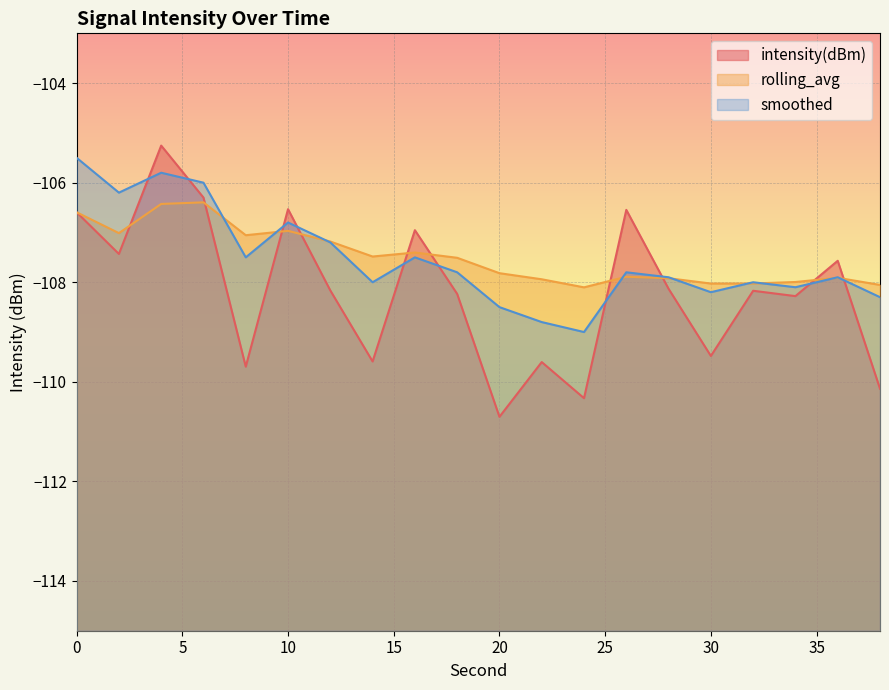

Is the value of intensity(dBm) at 18 greater than the value of smoothed at 10?

No